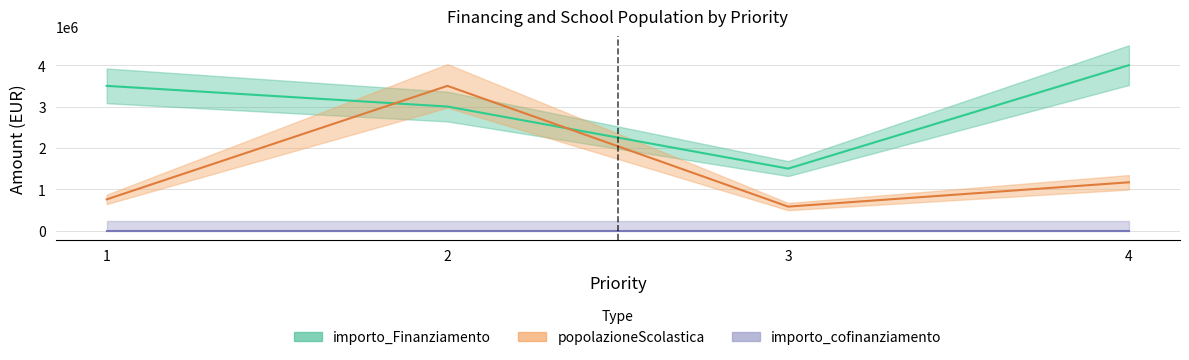

What is the total value across all series at 4?

5168750